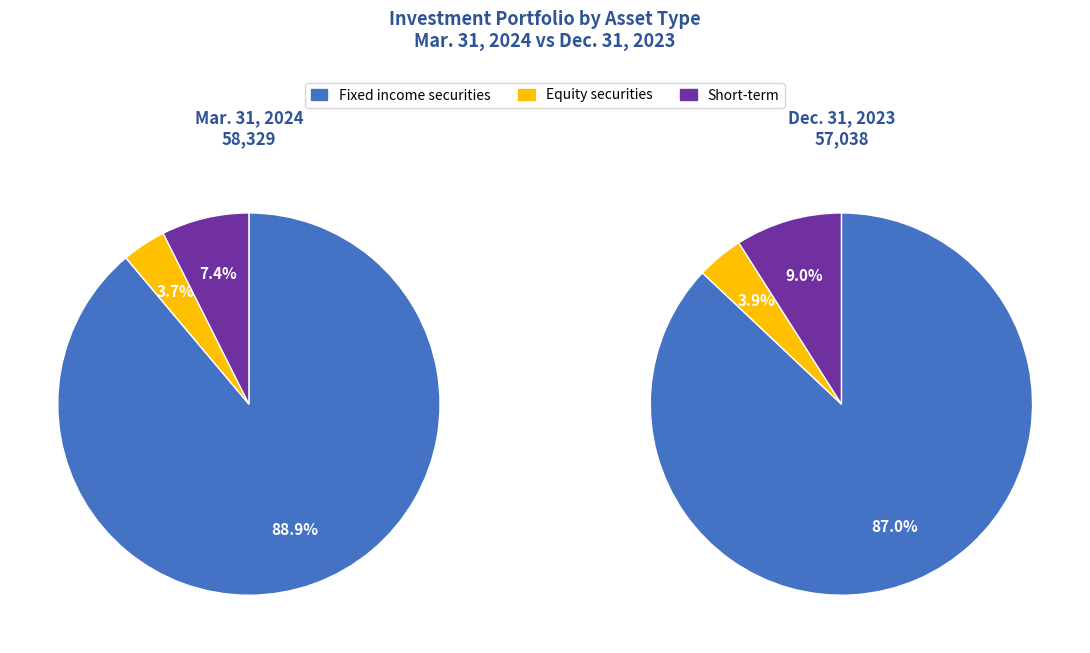

Which category has the smallest portion of the pie?

Equity securities